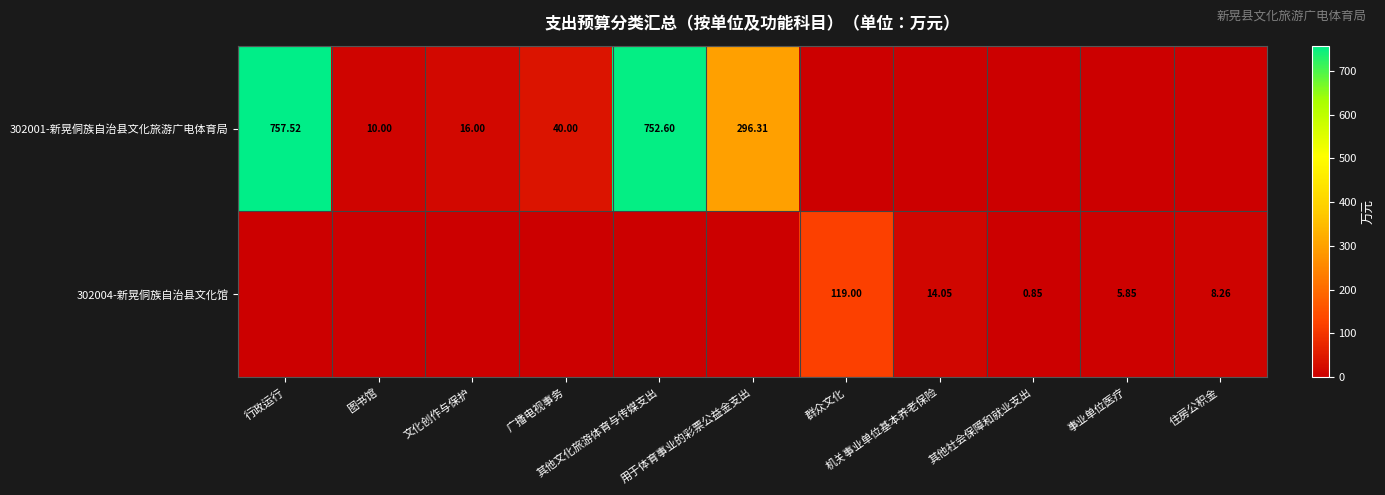

What is the difference between the maximum and minimum values in the 302004-新晃侗族自治县文化馆 series?

119.0